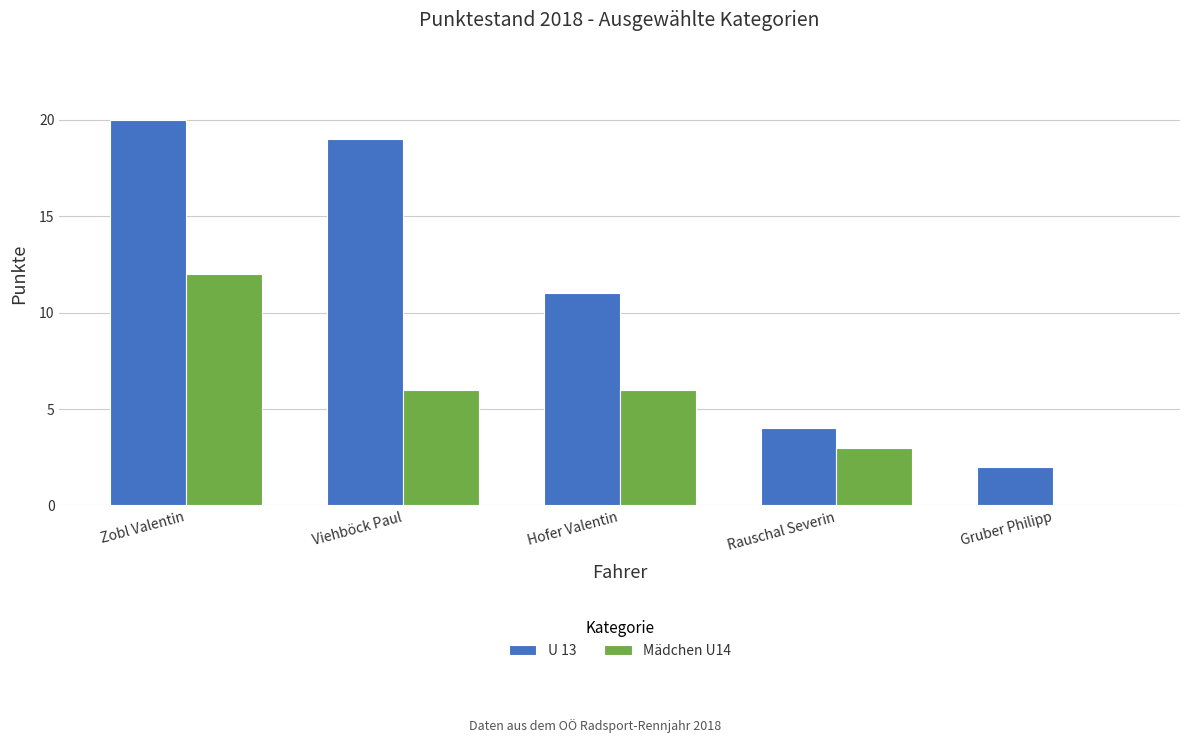

Reading left to right, transcribe all the data shown in this chart.

U 13: 20	19	11	4	2
Mädchen U14: 12	6	6	3	0